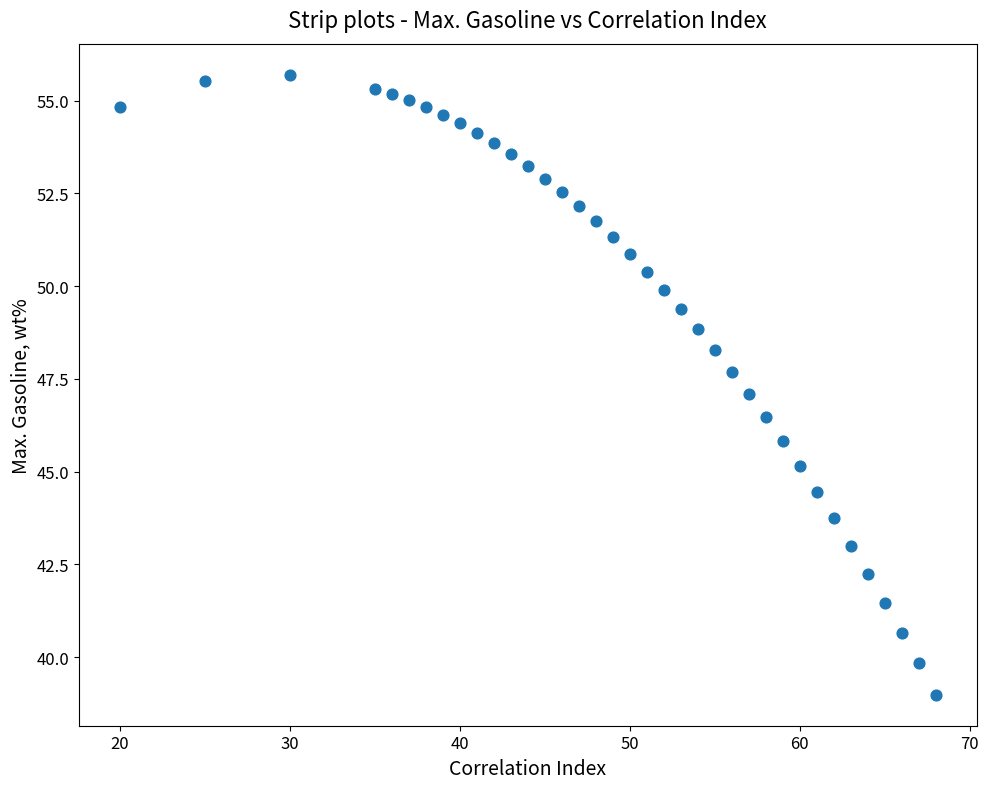

What is the range of Y values (max minus min)?

16.7